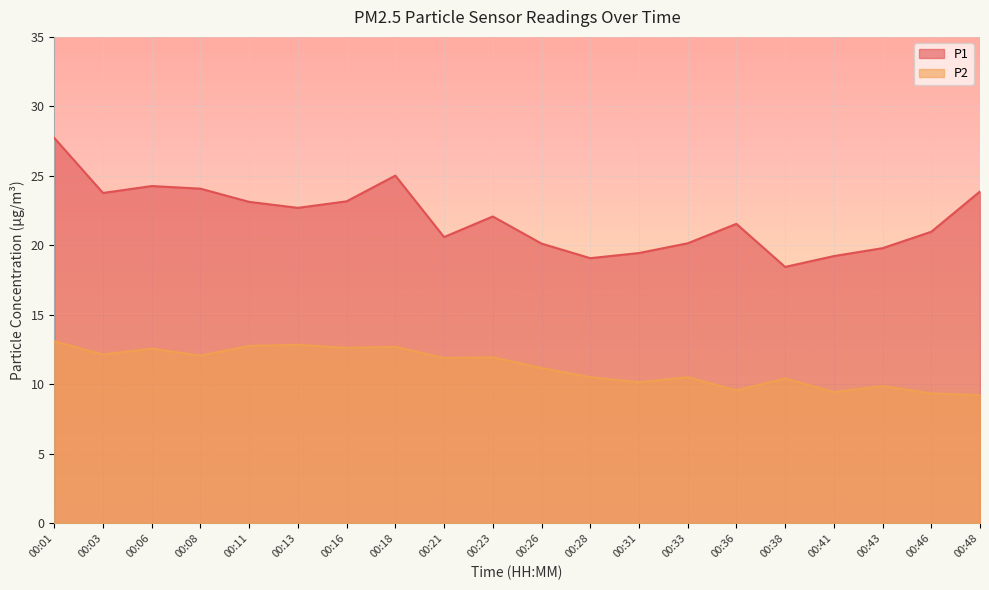

Reading left to right, list all the values displayed in this chart.

P1: 27.7	23.8	24.3	24.1	23.1	22.7	23.2	25.0	20.6	22.1	20.1	19.1	19.4	20.1	21.6	18.4	19.2	19.8	21.0	23.9
P2: 13.1	12.2	12.6	12.1	12.8	12.8	12.6	12.7	11.9	11.9	11.2	10.5	10.2	10.5	9.6	10.4	9.4	9.9	9.3	9.2